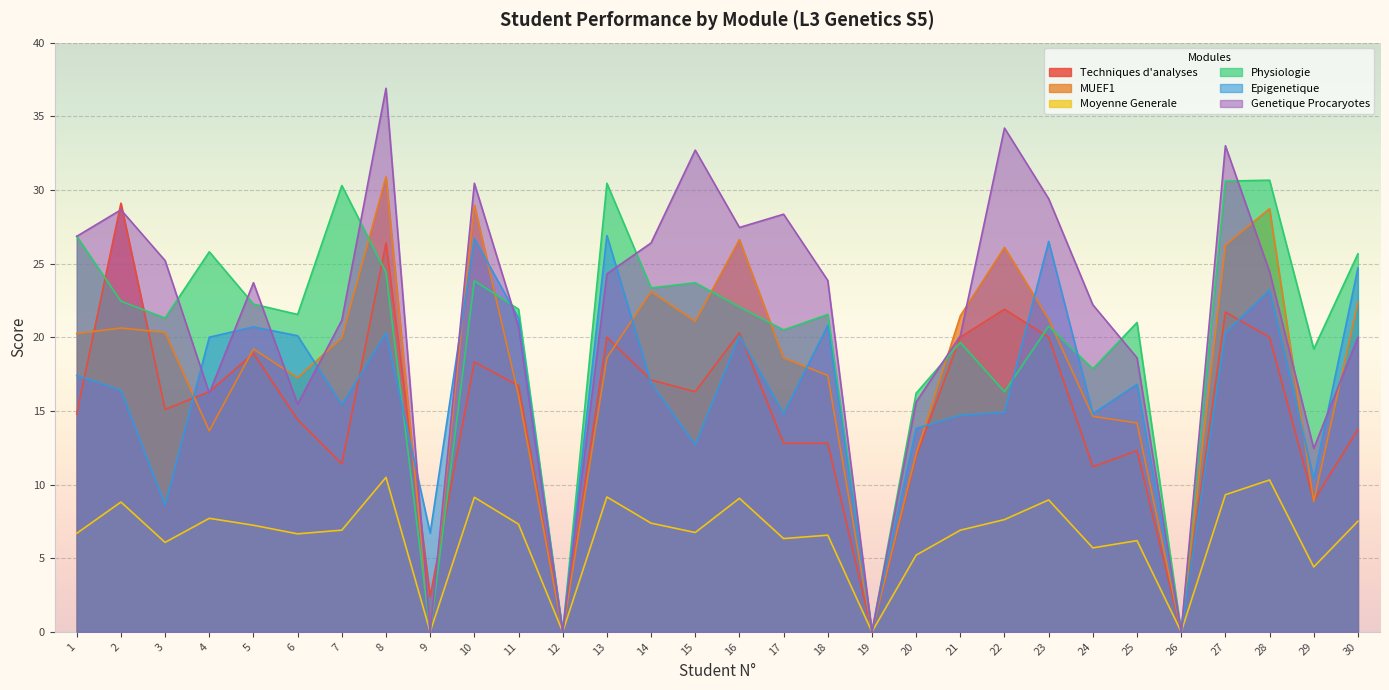

Rank the series by their maximum value, from lowest to highest.

Moyenne Generale, Epigenetique, Techniques d'analyses, Physiologie, MUEF1, Genetique Procaryotes